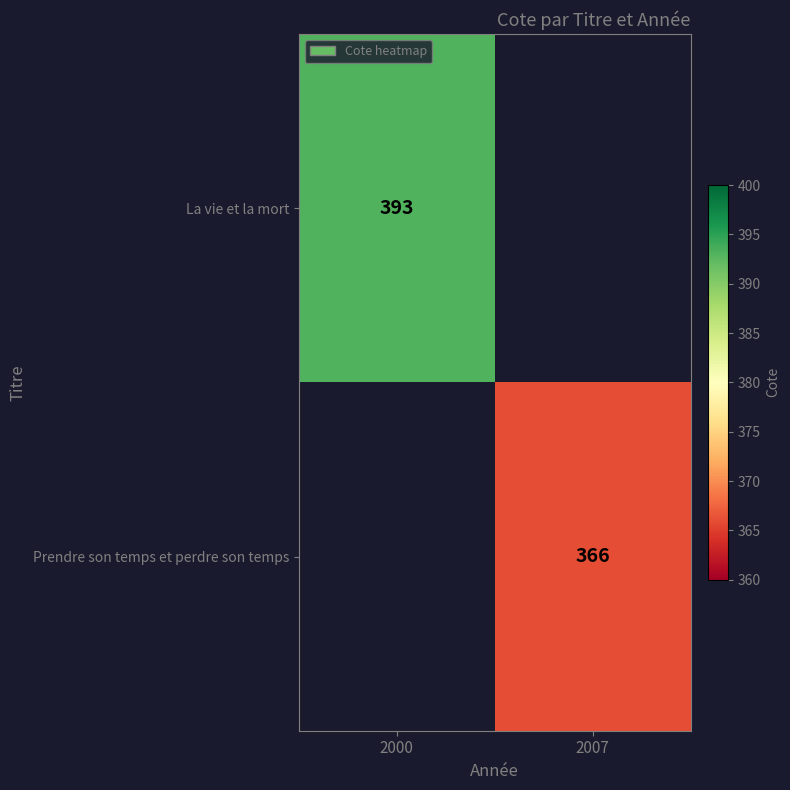

At how many categories does at least one series exceed 389?

1